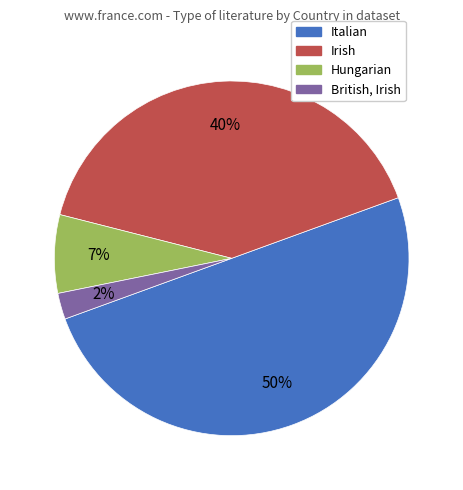

Between Irish and Italian, which is larger?

Italian